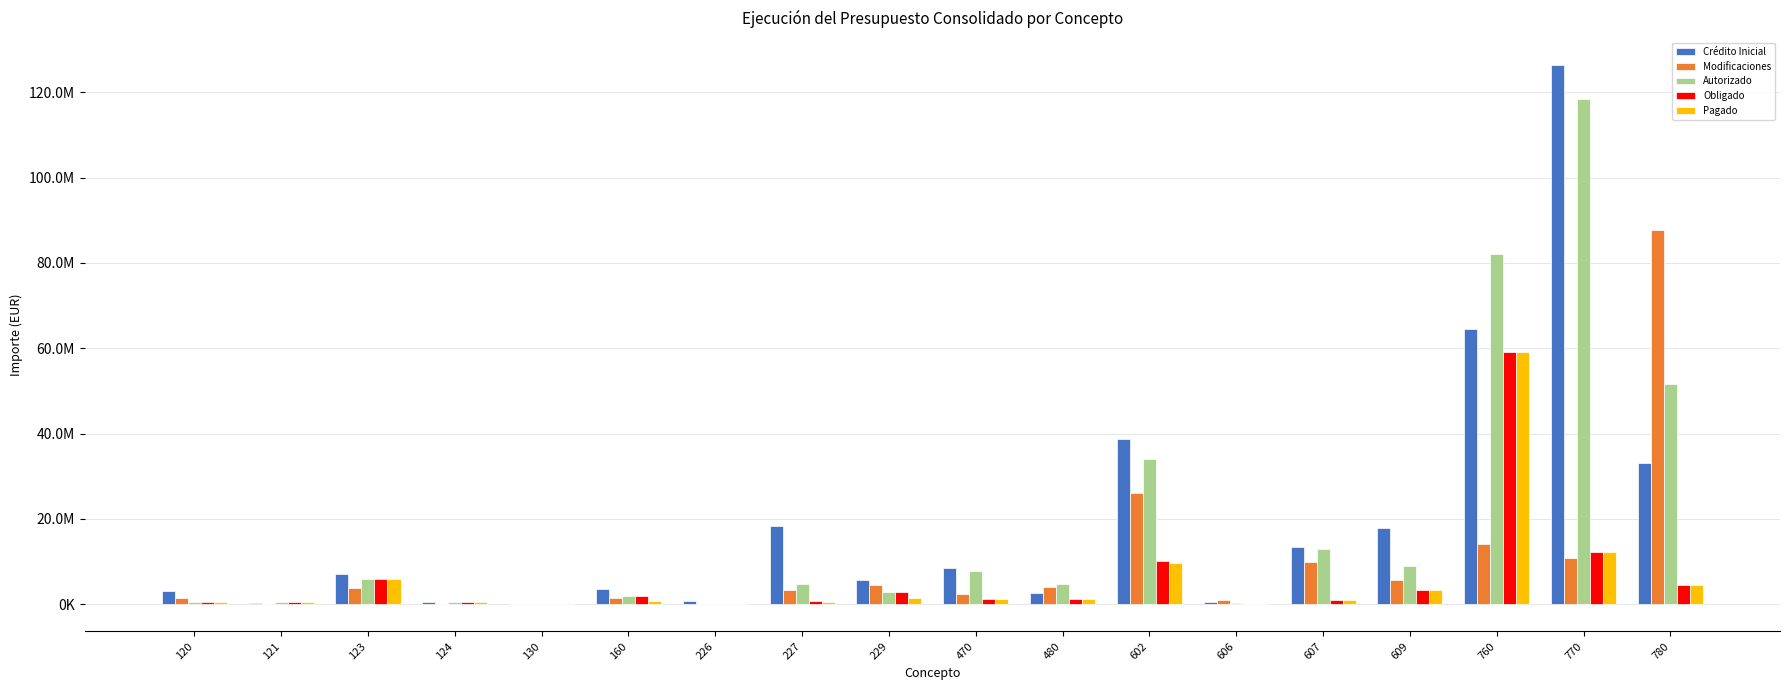

Are the bars grouped side by side (vs. stacked)?

Yes